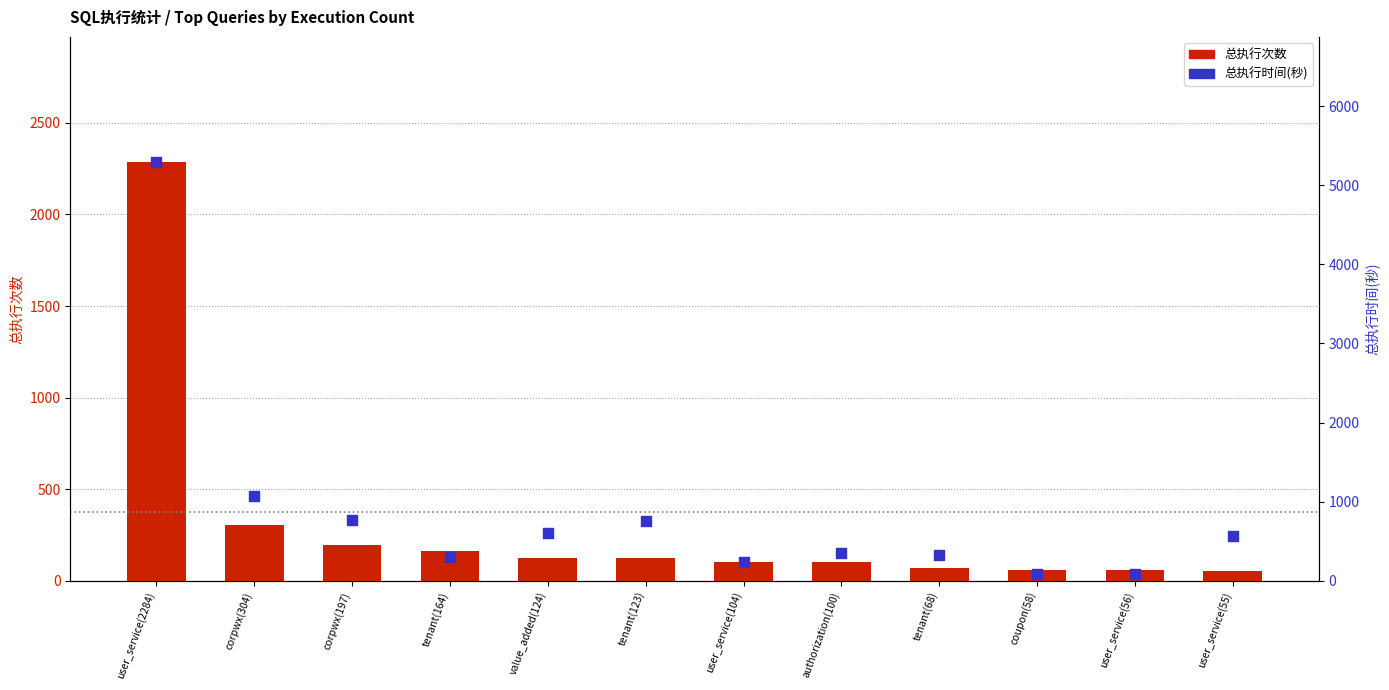

Which series contains the highest Y value?

总执行时间(秒)